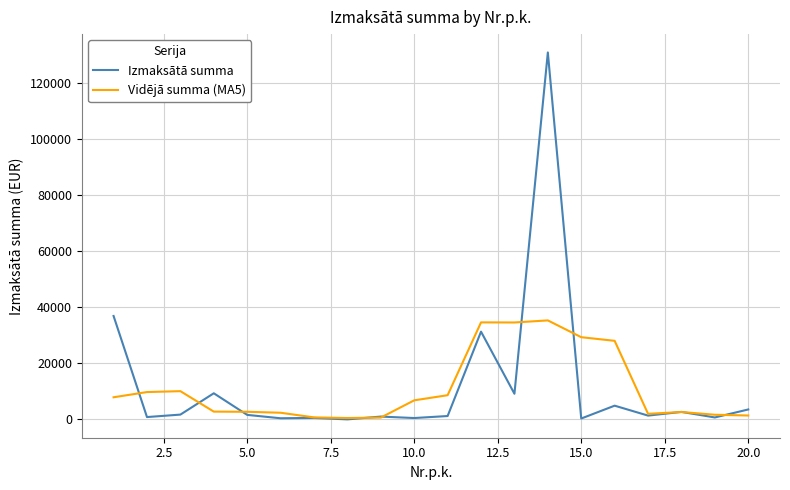

What is the maximum value for Izmaksātā summa?

131007.8